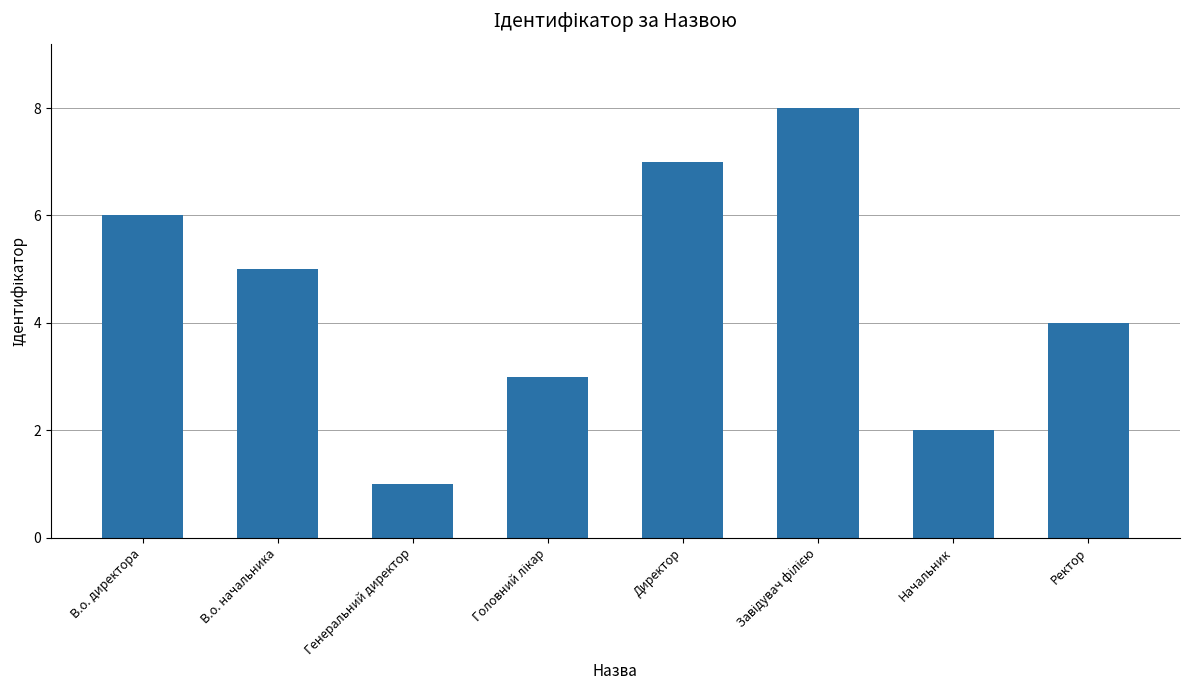

Reading left to right, transcribe all the data shown in this chart.

6	5	1	3	7	8	2	4